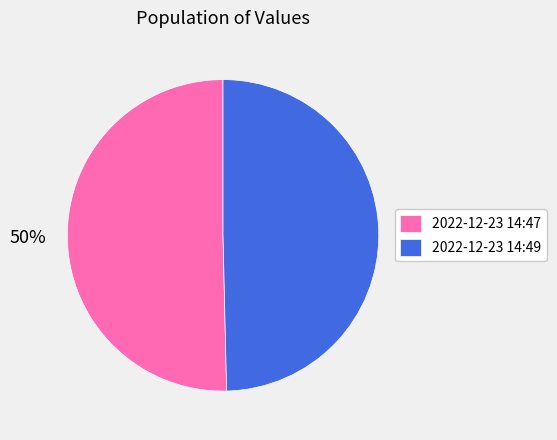

What percentage is the 2022-12-23 14:49 slice, to the nearest percent?

50%